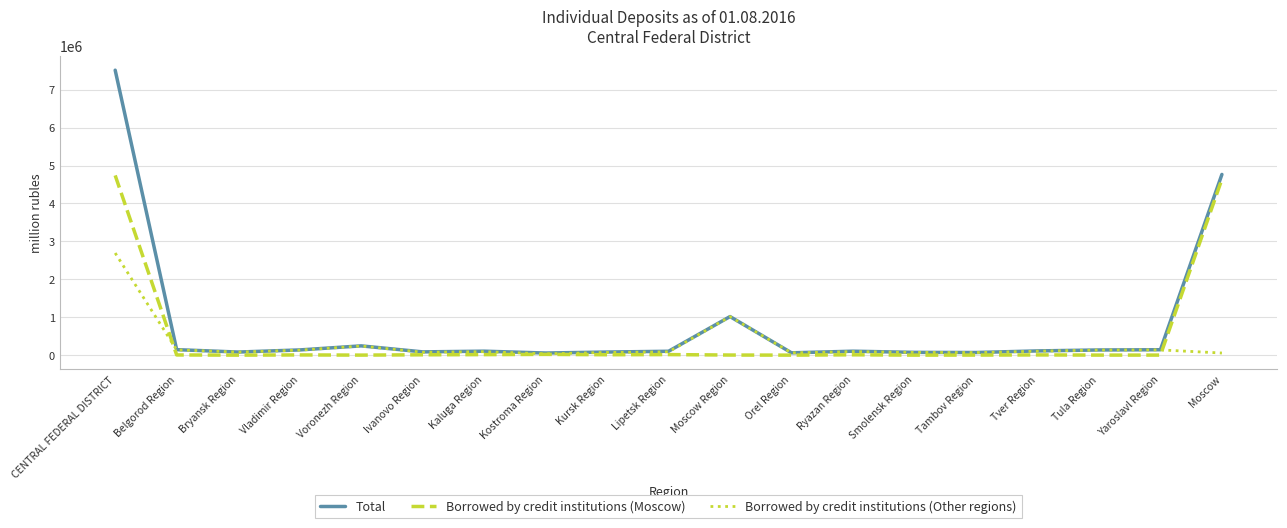

List the series in order of their overall mean, lowest first.

Borrowed by credit institutions (Other regions), Borrowed by credit institutions (Moscow), Total